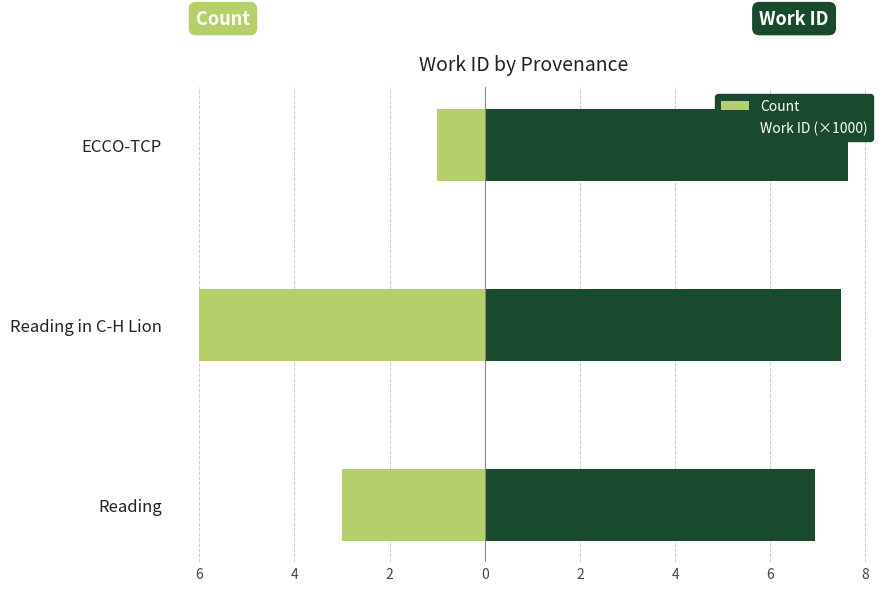

What is the difference between the second highest and minimum values in the Work ID (×1000) series?

0.5